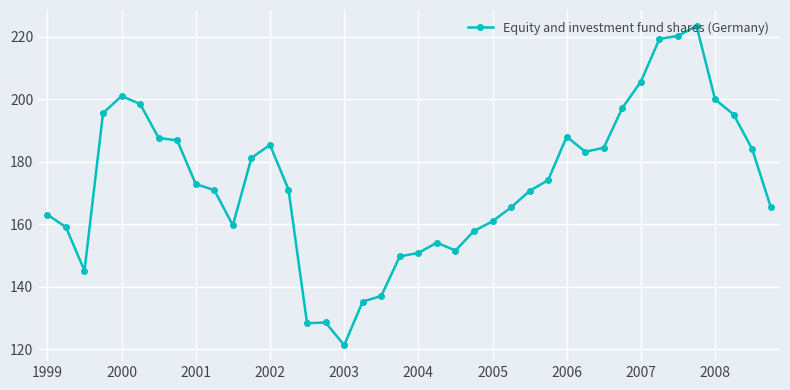

Does the chart have visible grid lines?

Yes